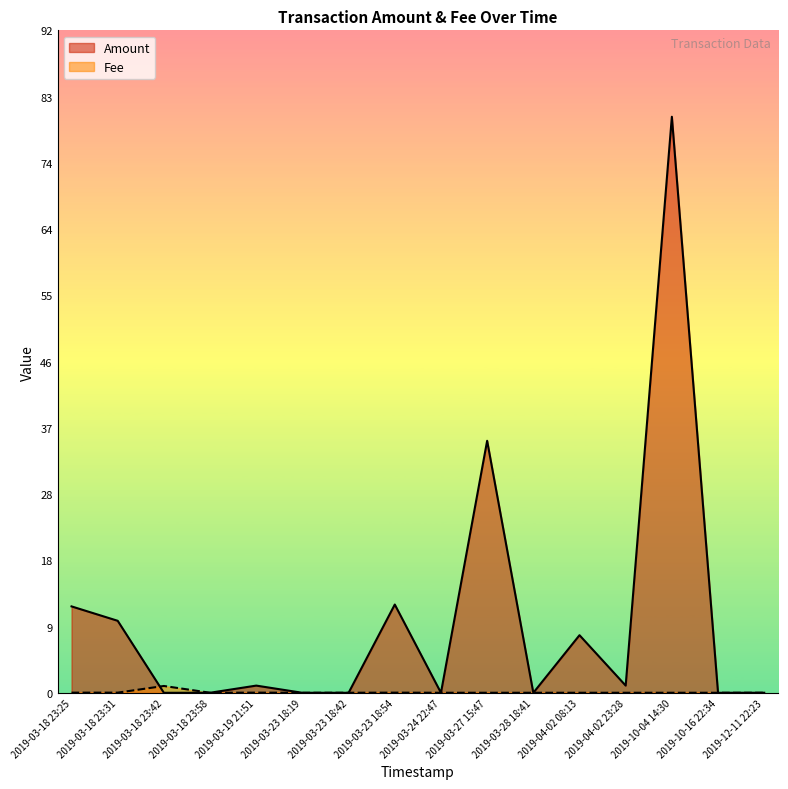

What is the label of the 5th point from the right?

2019-04-02 08:13